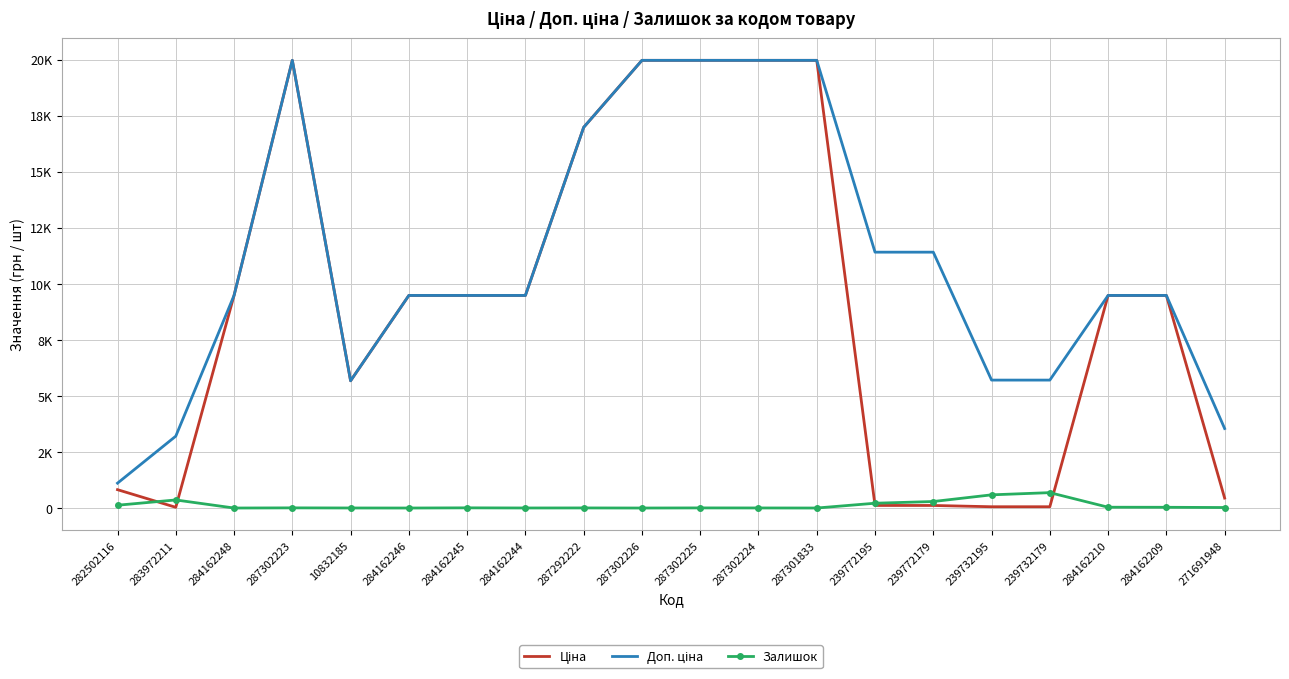

What position from the left is 287302225?

11